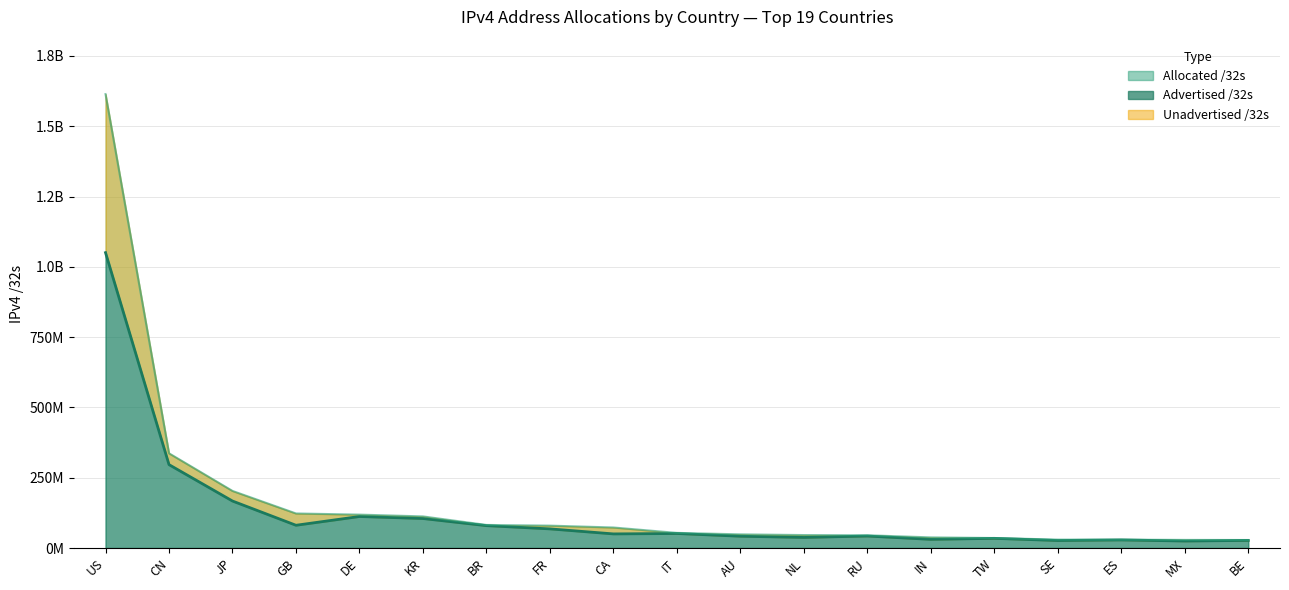

Where does the Allocated /32s series first go above 53780288?

US